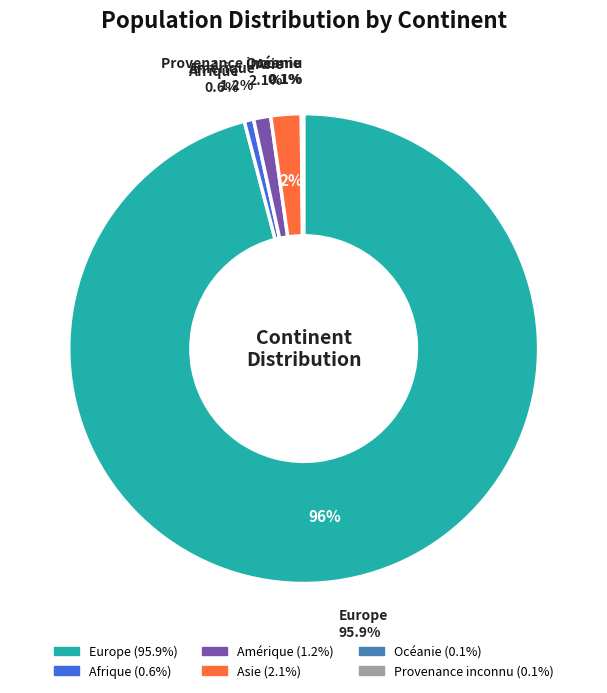

How many slices are in this pie chart?

6